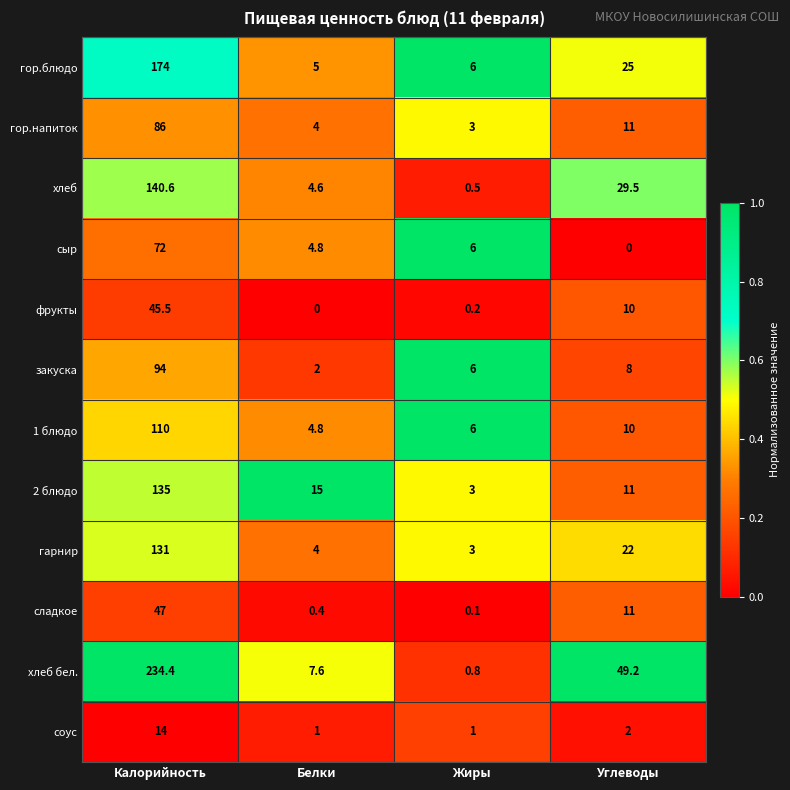

What is the sum of all 1 блюдо values?

130.8